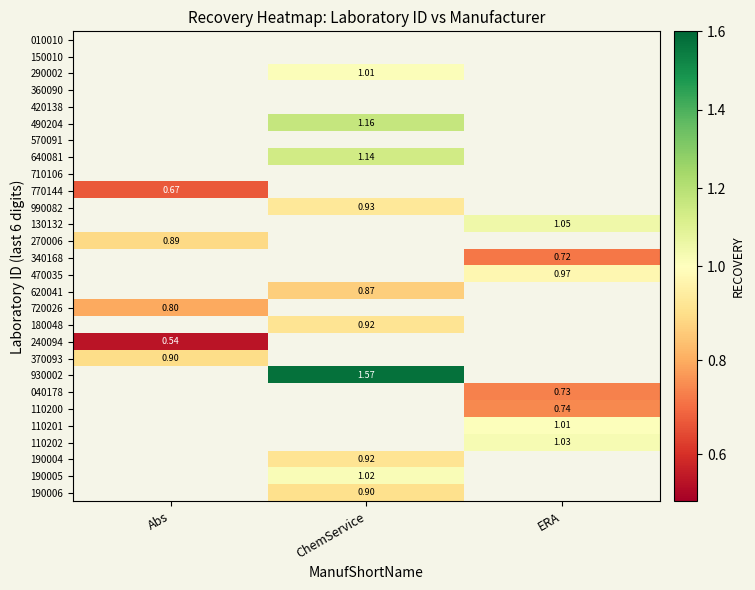

What is the smallest value displayed?

0.5